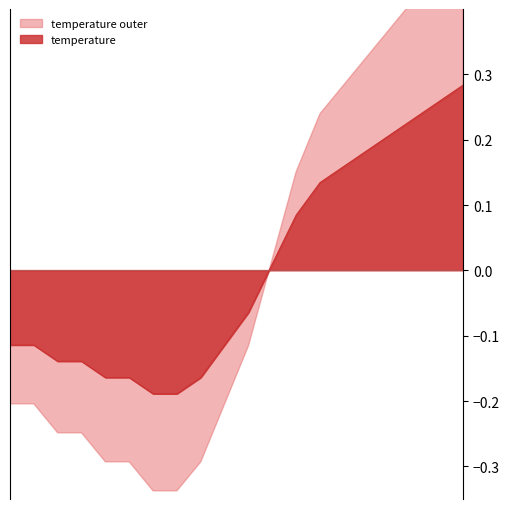

What is the label of the 2nd point from the right?

18:00